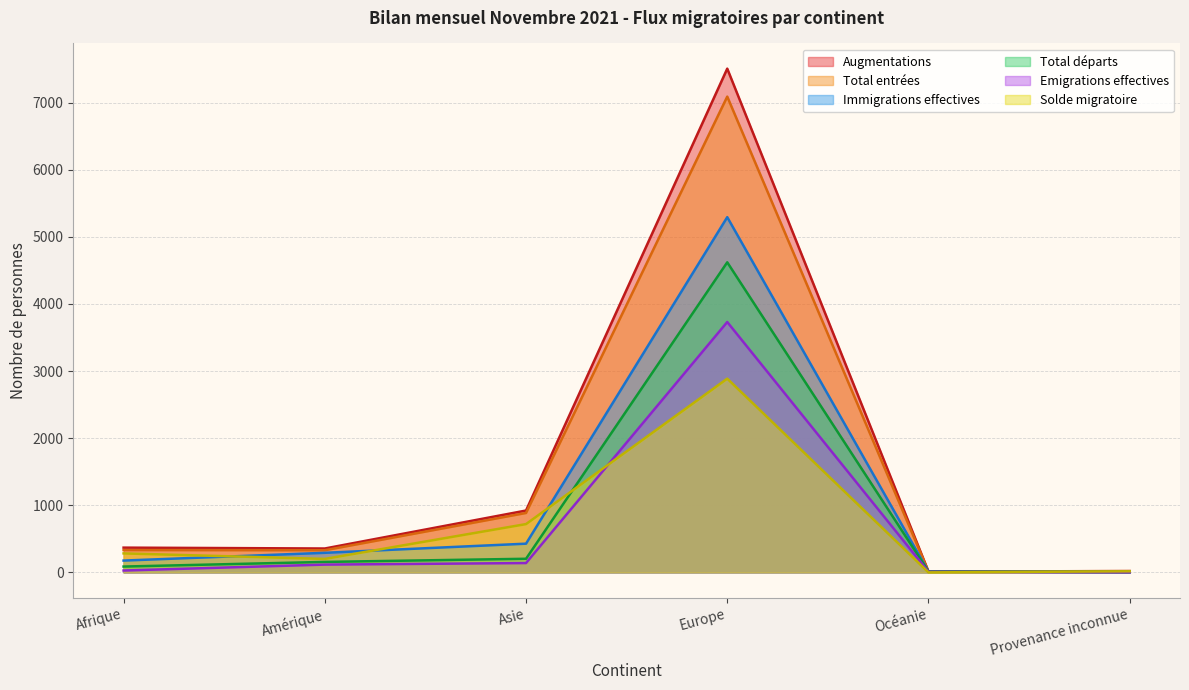

Between which two adjacent categories do Total départs and Augmentations first intersect?

Europe and Océanie